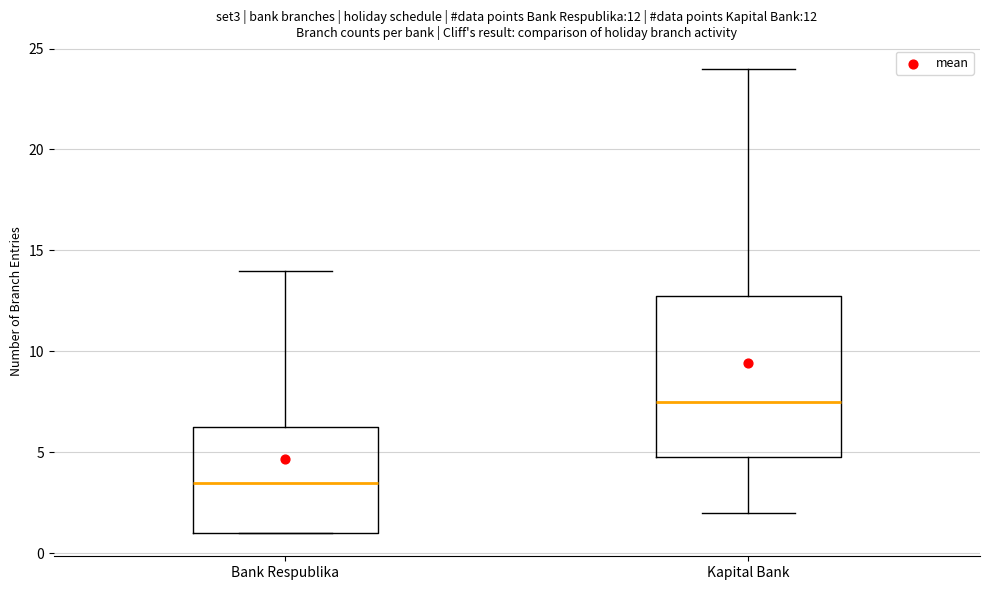

Which box has the highest median line?

Kapital Bank